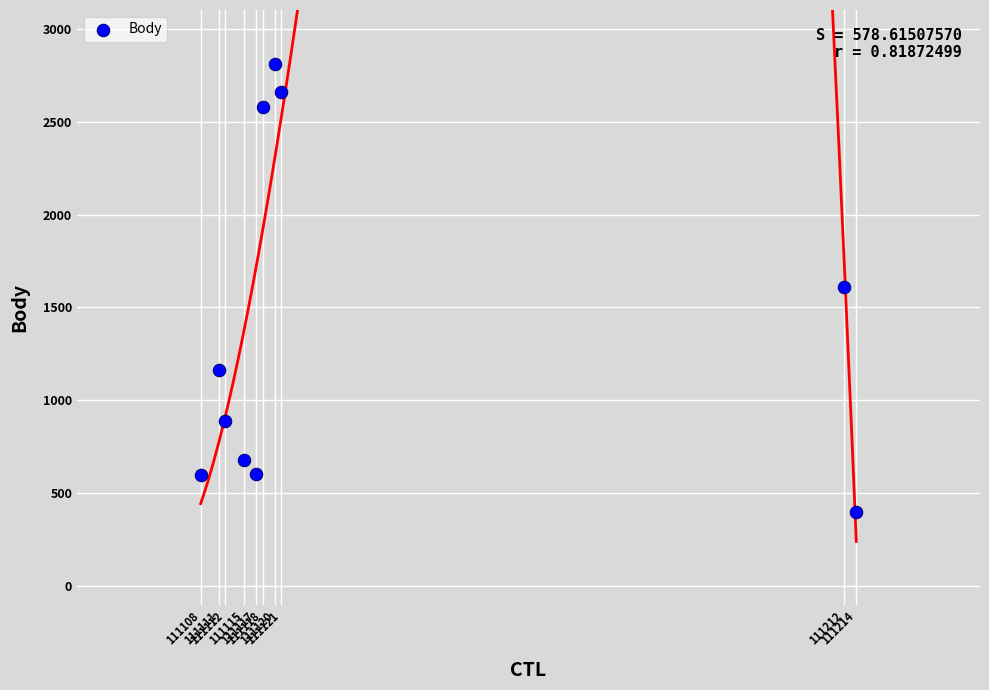

What is the range of X values (max minus min)?

106